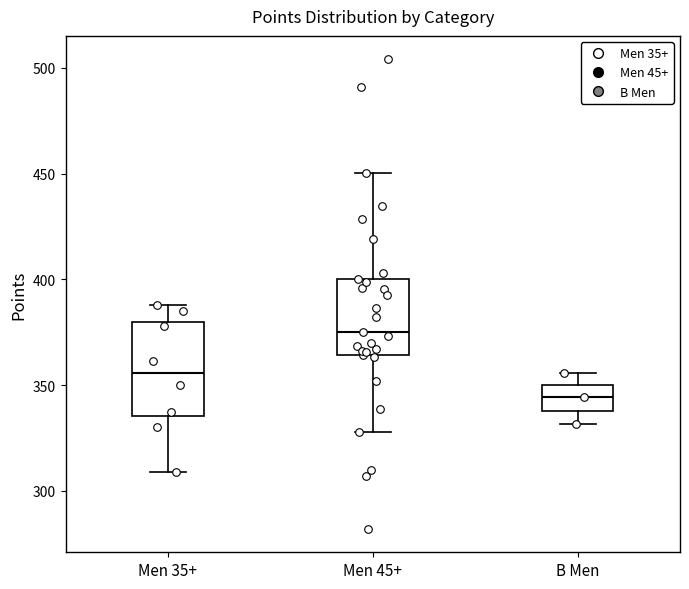

Where does the median line of the box for B Men sit on the y-axis? The values are not printed on the chart, so give them approximately, as read against the axis.

345